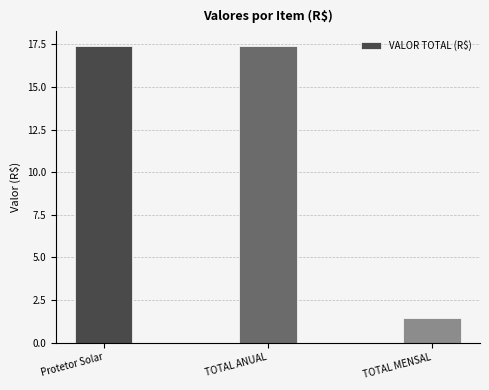

What value does the data have at Protetor Solar?

17.4